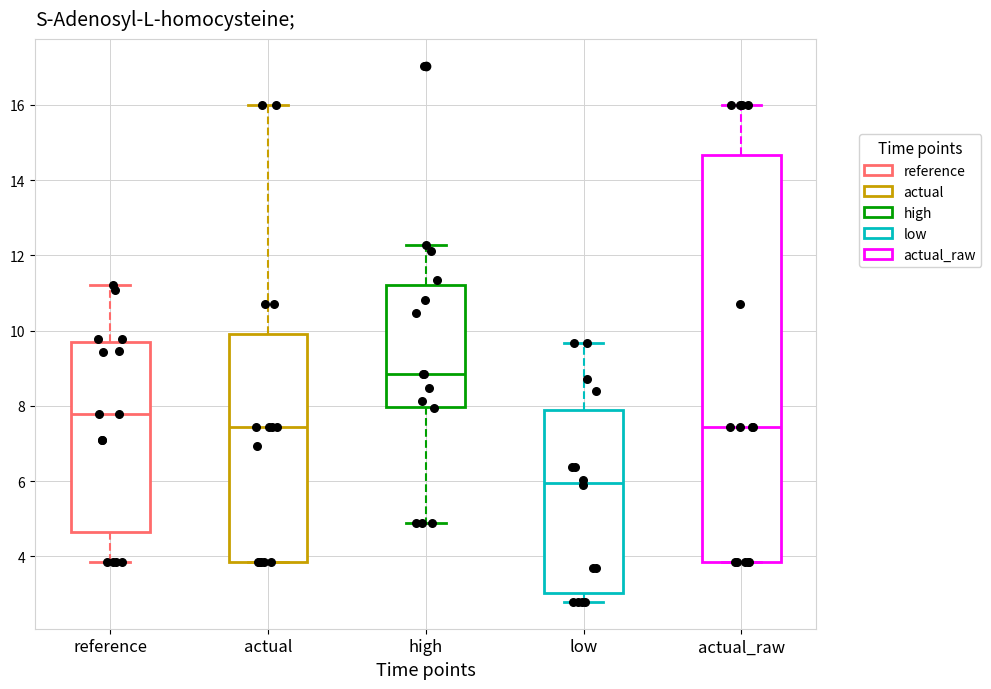

Reading left to right, transcribe this box plot: for each box, give where its median line is, the range the box spans, and where its two whiskers end, as read against the y-axis. The values are not printed on the chart, so give them approximately, as read against the axis.

reference: median 7.8, box 4.6 to 9.6, whiskers 3.8 to 11.2
actual: median 7.4, box 3.8 to 10.0, whiskers 3.8 to 16.0
high: median 8.8, box 8.0 to 11.2, whiskers 5.0 to 12.2
low: median 6.0, box 3.0 to 7.8, whiskers 2.8 to 9.6
actual_raw: median 7.4, box 3.8 to 14.6, whiskers 3.8 to 16.0